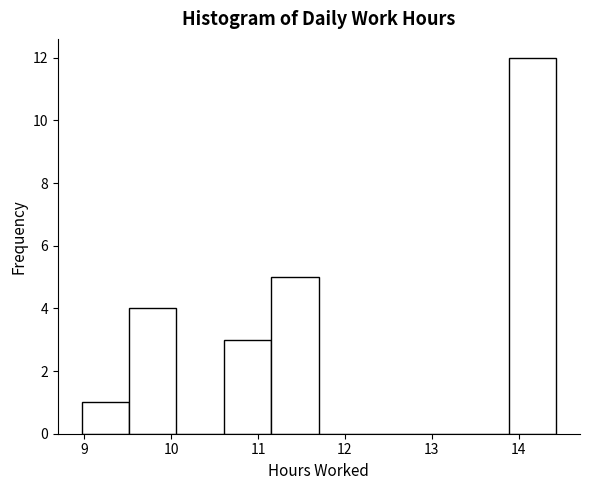

Over which range of the x-axis is the bar tallest?

13.9 to 14.4